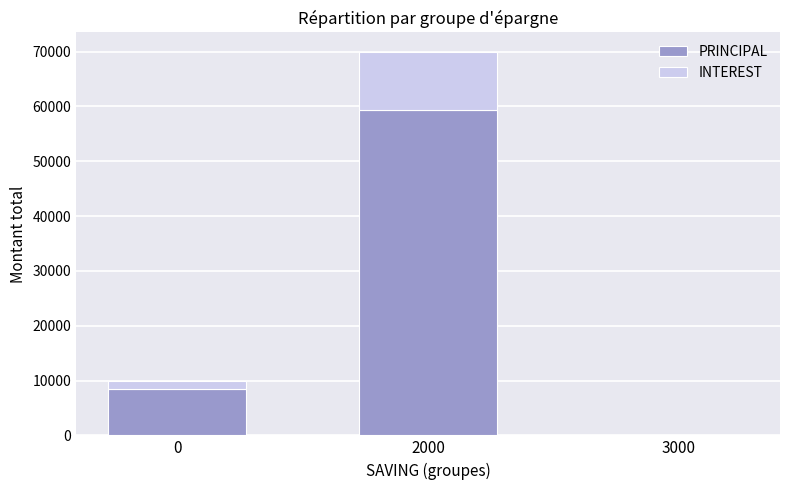

At which category is the sum across all series the highest?

2000